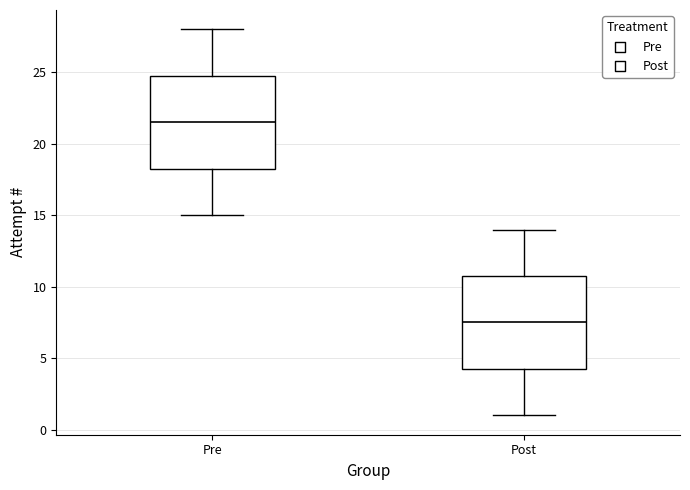

Reading left to right, transcribe this box plot: for each box, give where its median line is, the range the box spans, and where its two whiskers end, as read against the y-axis. The values are not printed on the chart, so give them approximately, as read against the axis.

Pre: median 21.5, box 18.5 to 25.0, whiskers 15.0 to 28.0
Post: median 7.5, box 4.5 to 11.0, whiskers 1.0 to 14.0